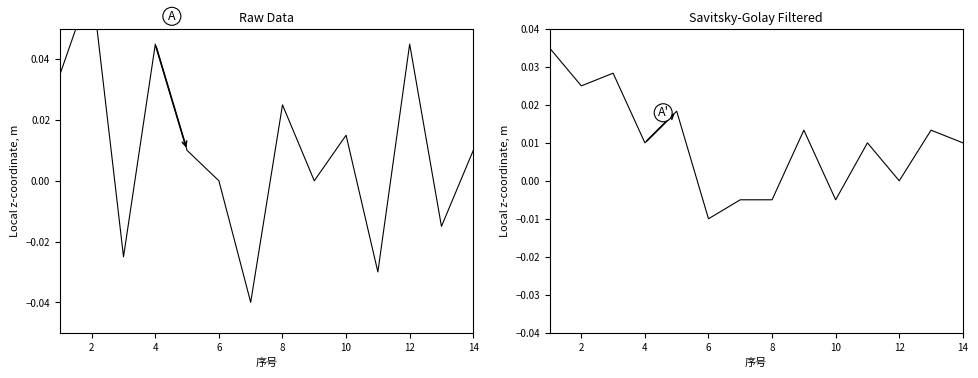

Which series changed the most between 14 and 12?

Raw Data